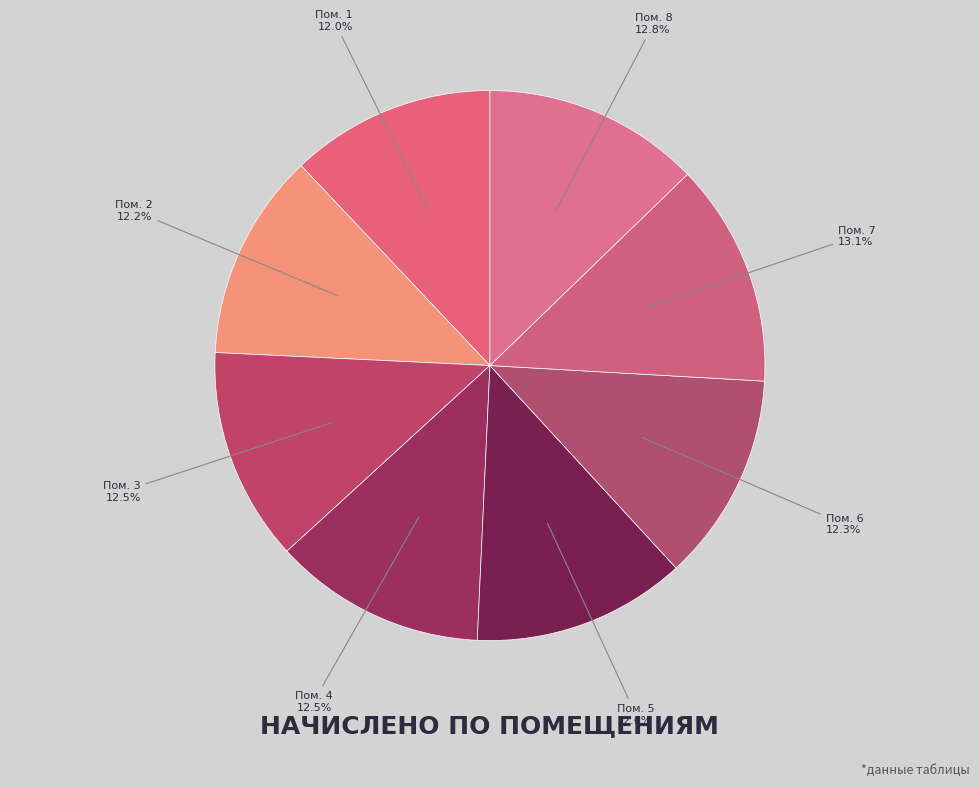

Does Пом. 2 account for over 50% of the chart?

No